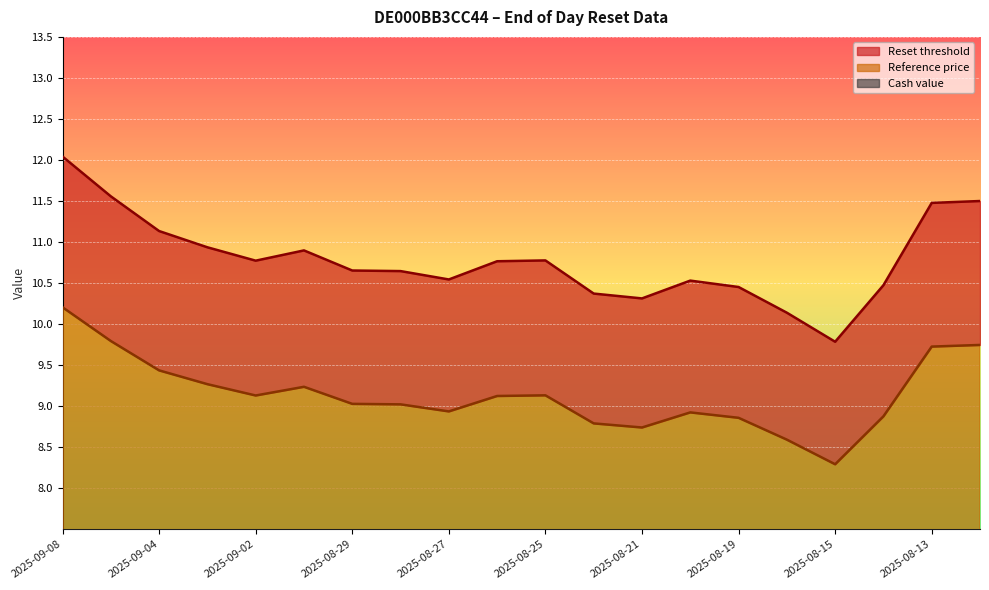

What is the difference between the second highest and second lowest values in the Cash value series?

1.7